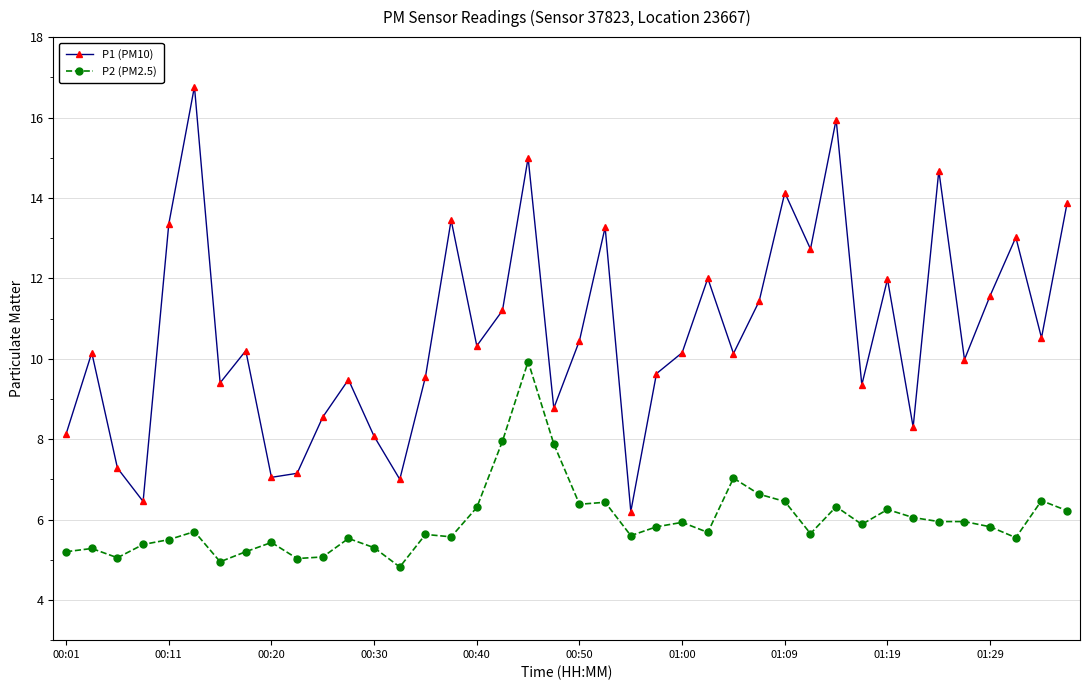

Which series has the largest total across all categories?

P1 (PM10)